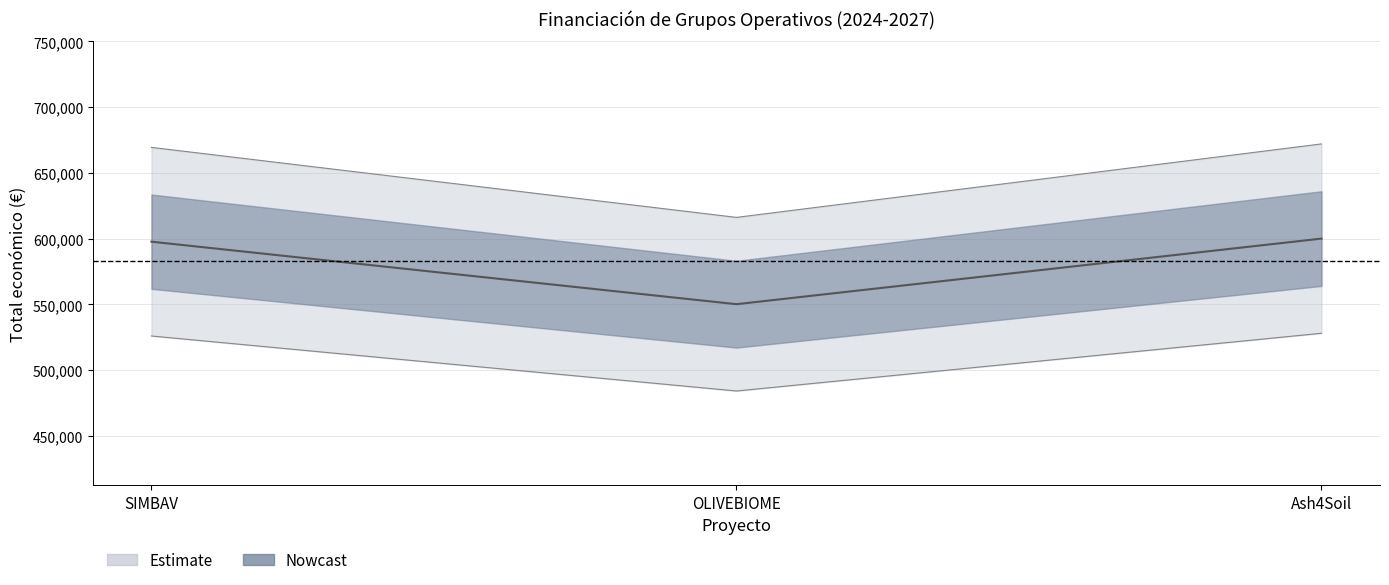

At which category does the chart reach its minimum across all series?

OLIVEBIOME